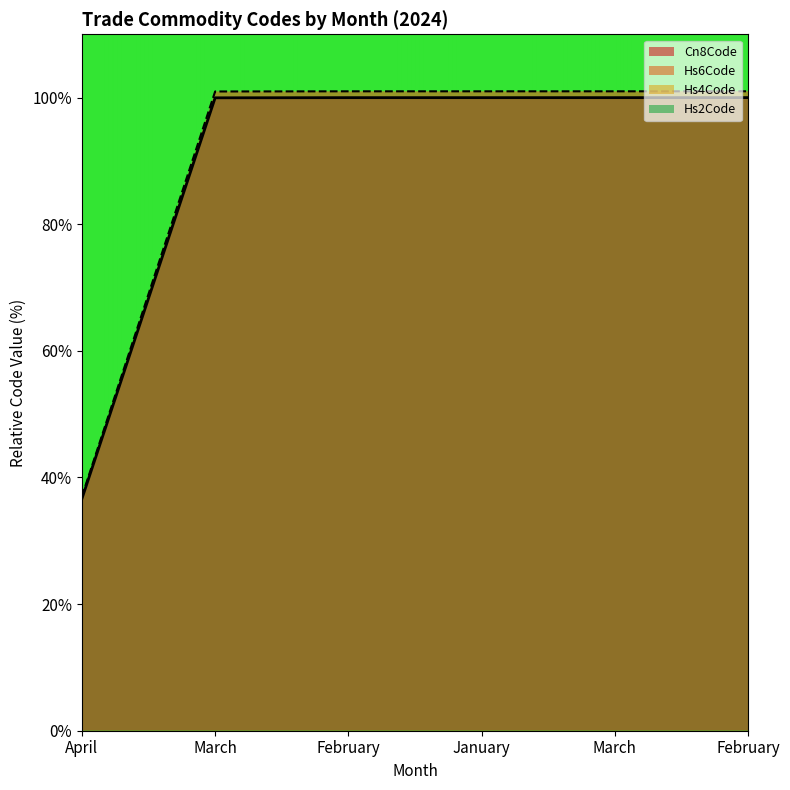

How many data points in Cn8Code are less than 99?

1